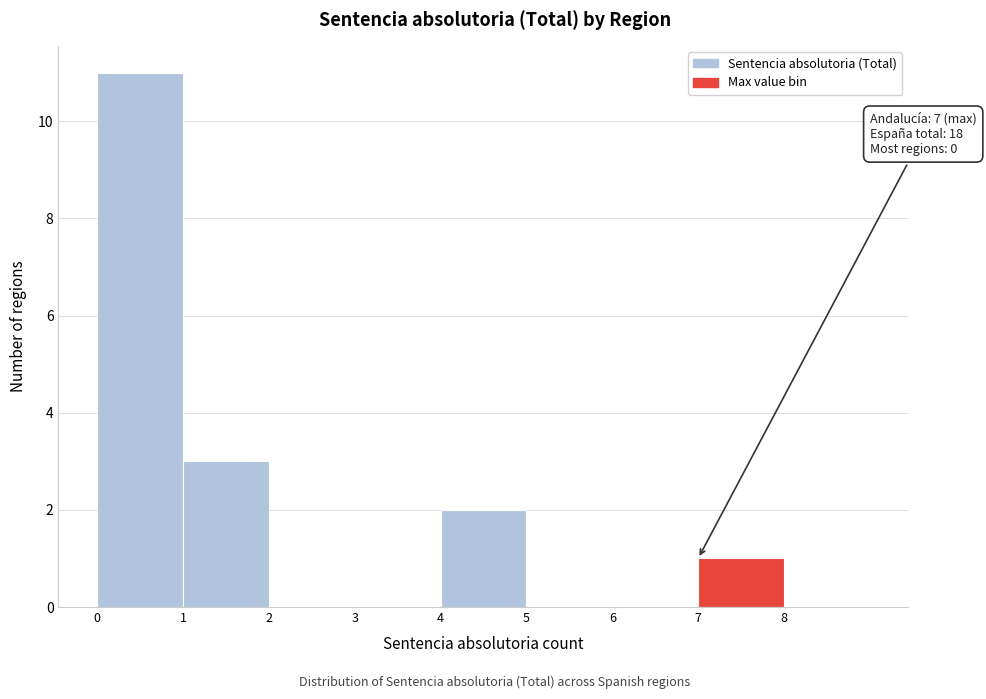

Over which range of the x-axis is the bar tallest?

0 to 1